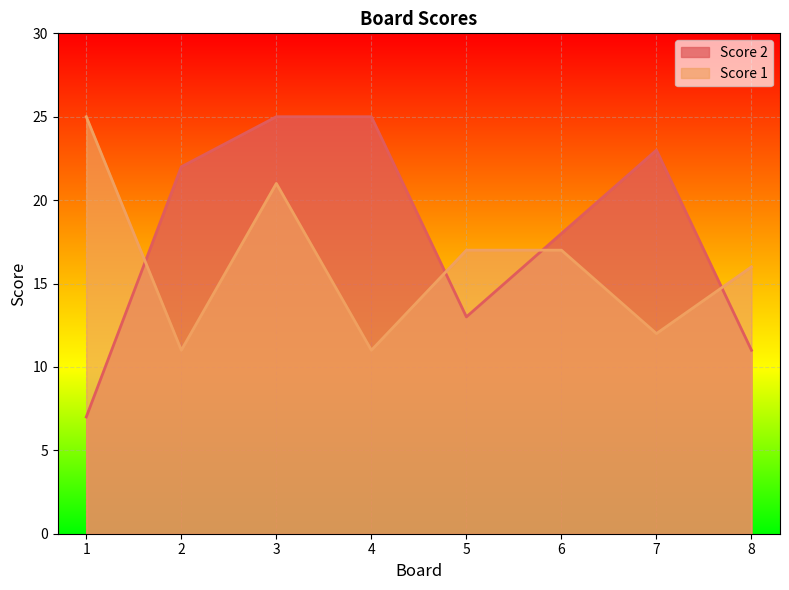

Reading left to right, transcribe all the data shown in this chart.

Score 2: 1=7	2=22	3=25	4=25	5=13	6=18	7=23	8=11
Score 1: 1=25	2=11	3=21	4=11	5=17	6=17	7=12	8=16